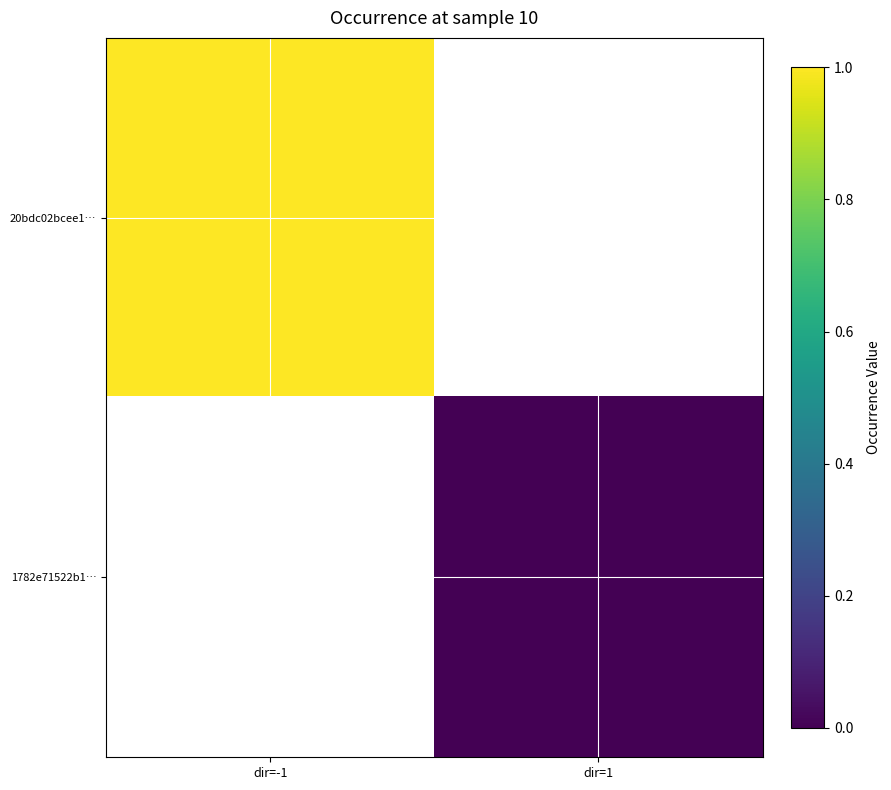

Which label corresponds to the largest value in the chart?

dir=-1